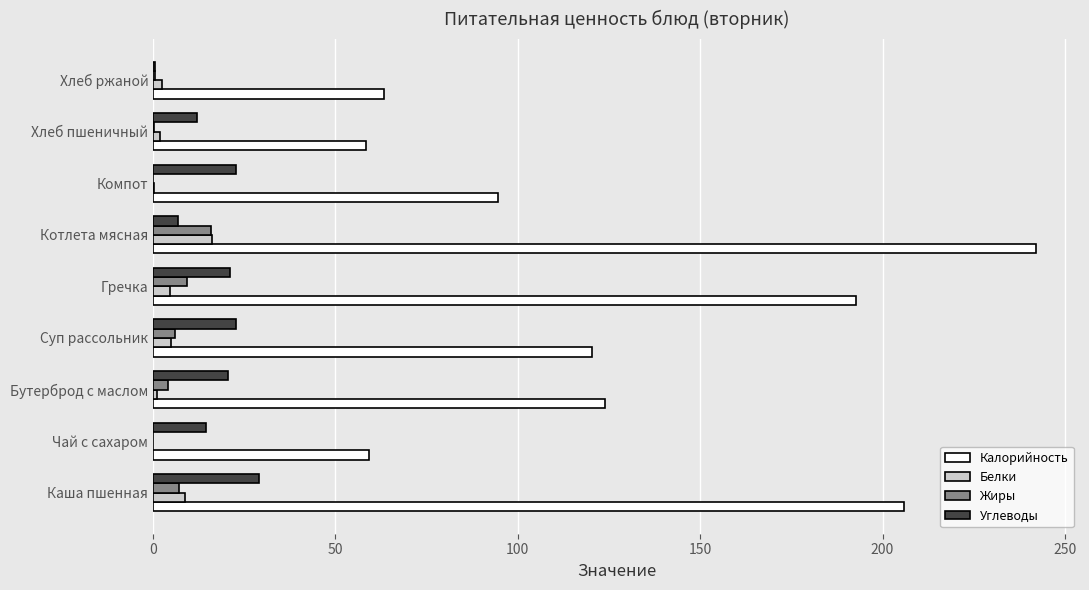

What is the maximum value shown in the chart?

242.1